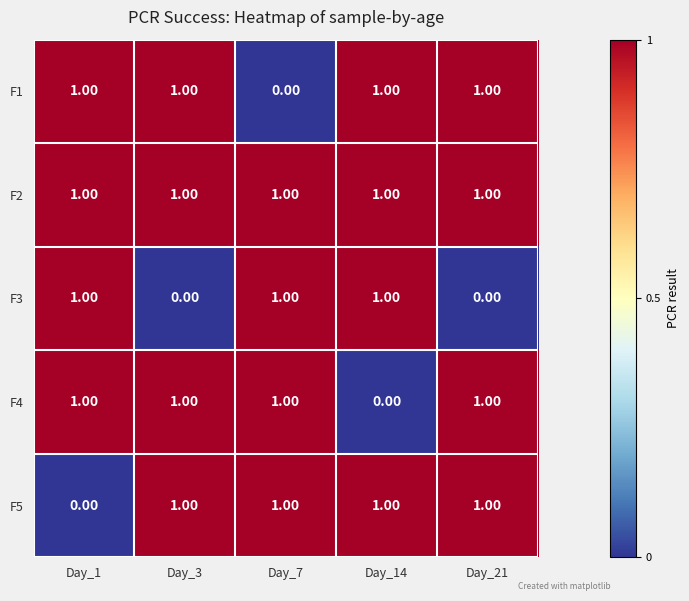

What is the sum of all F4 values?

4